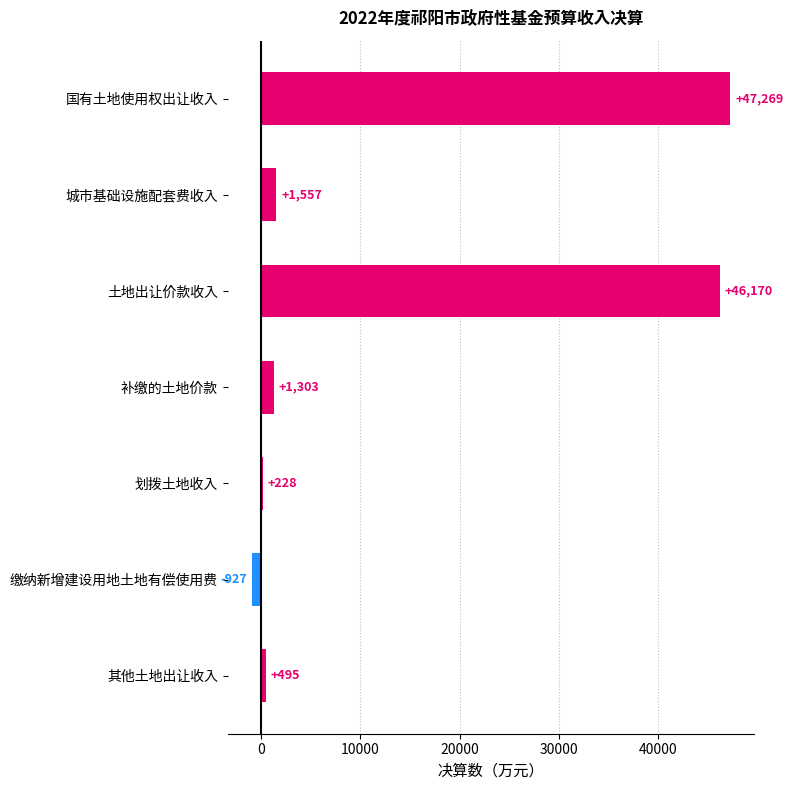

Approximately how many times larger is the value at 补缴的土地价款 compared to 城市基础设施配套费收入?

0.8